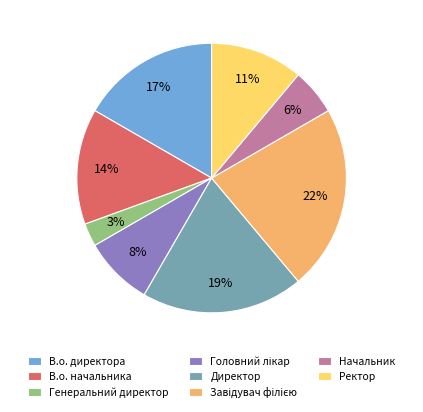

How many slices are in this pie chart?

8